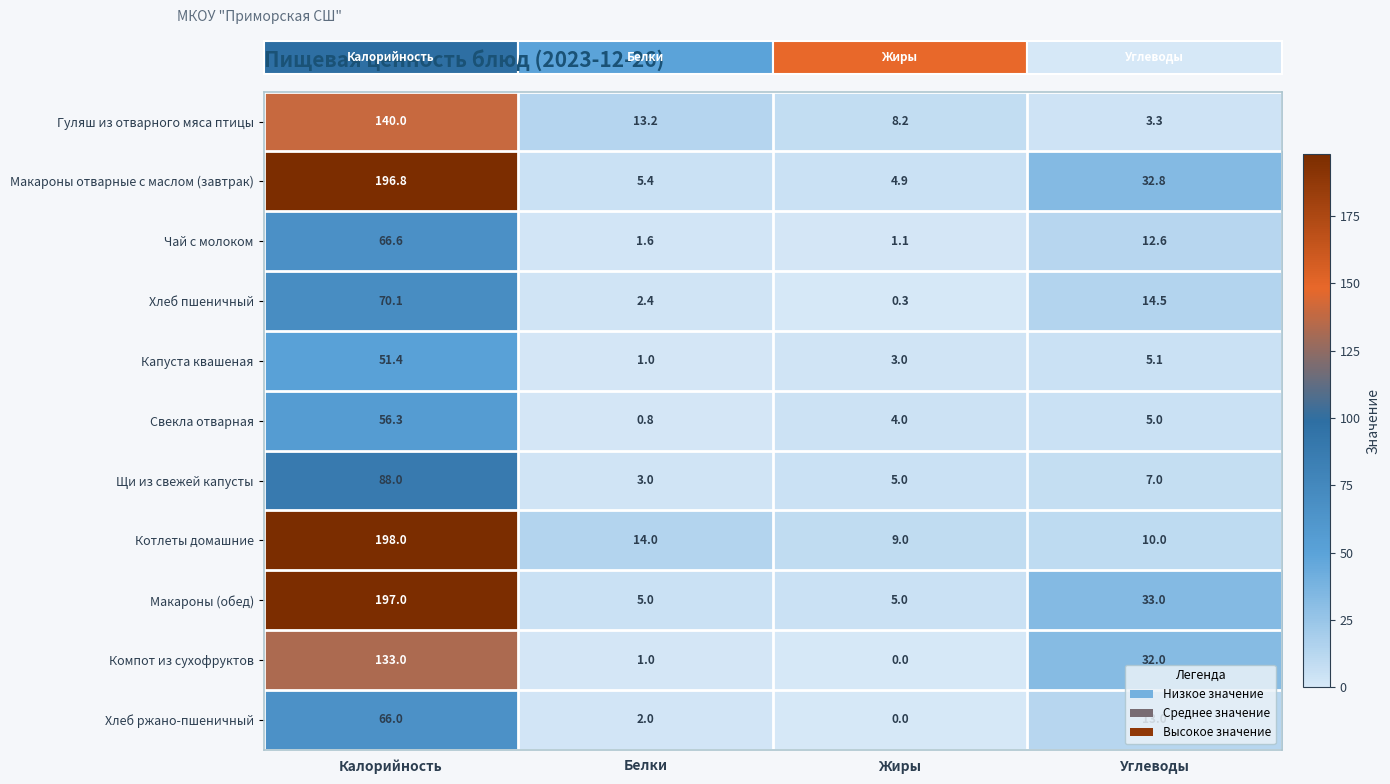

Count the number of data series in this chart.

11